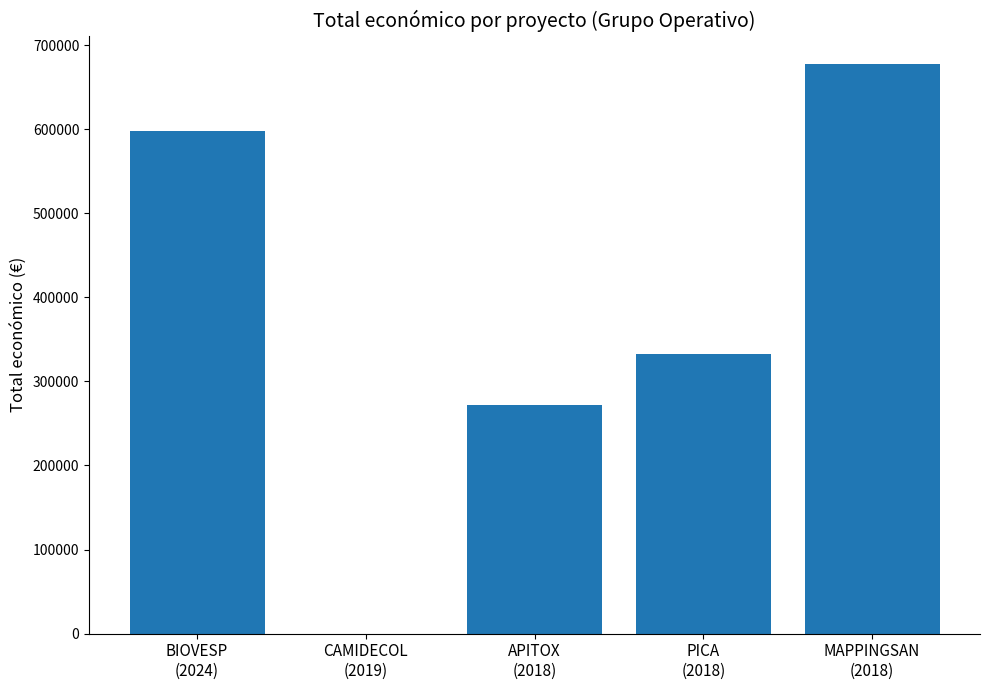

Which category has the highest value across all series?

MAPPINGSAN
(2018)